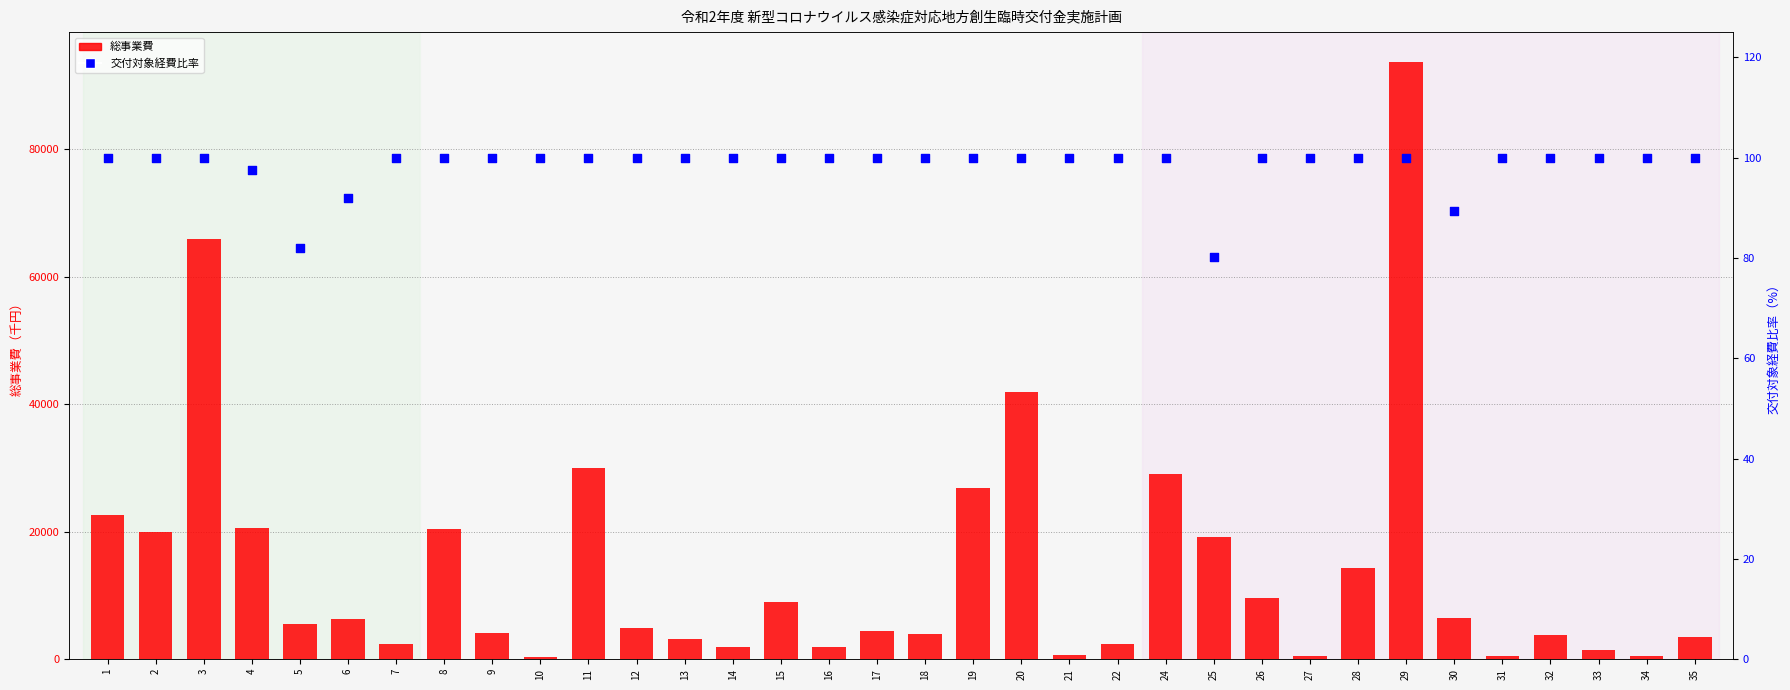

Which series reaches the minimum Y coordinate?

交付対象経費比率